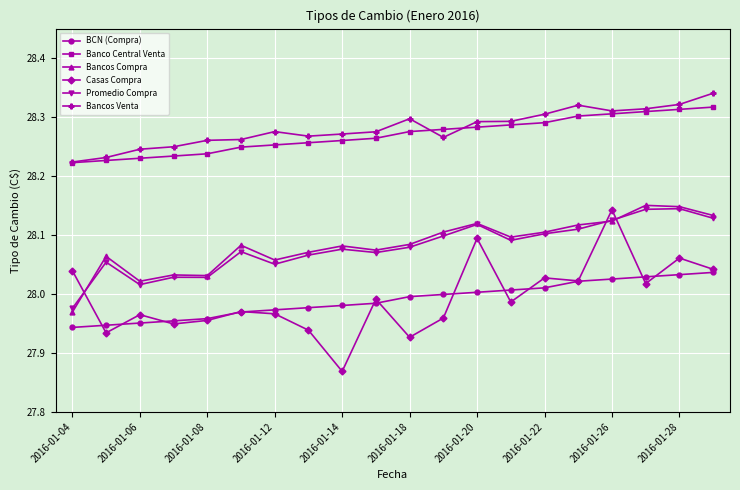

At how many categories does at least one series exceed 27?

20